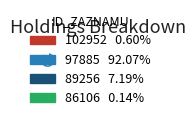

Does any single category account for the majority?

Yes